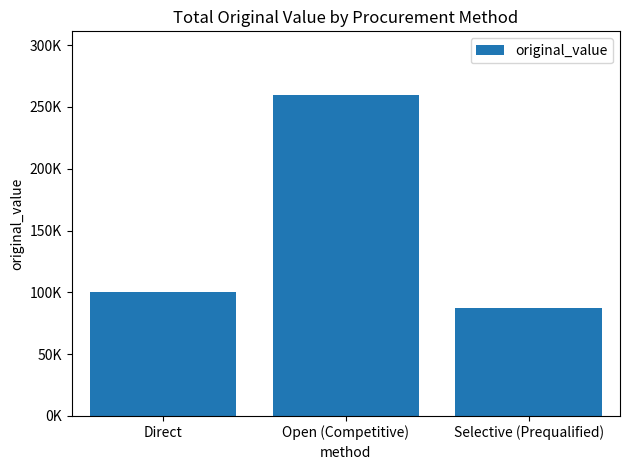

Does the chart contain any negative values?

No